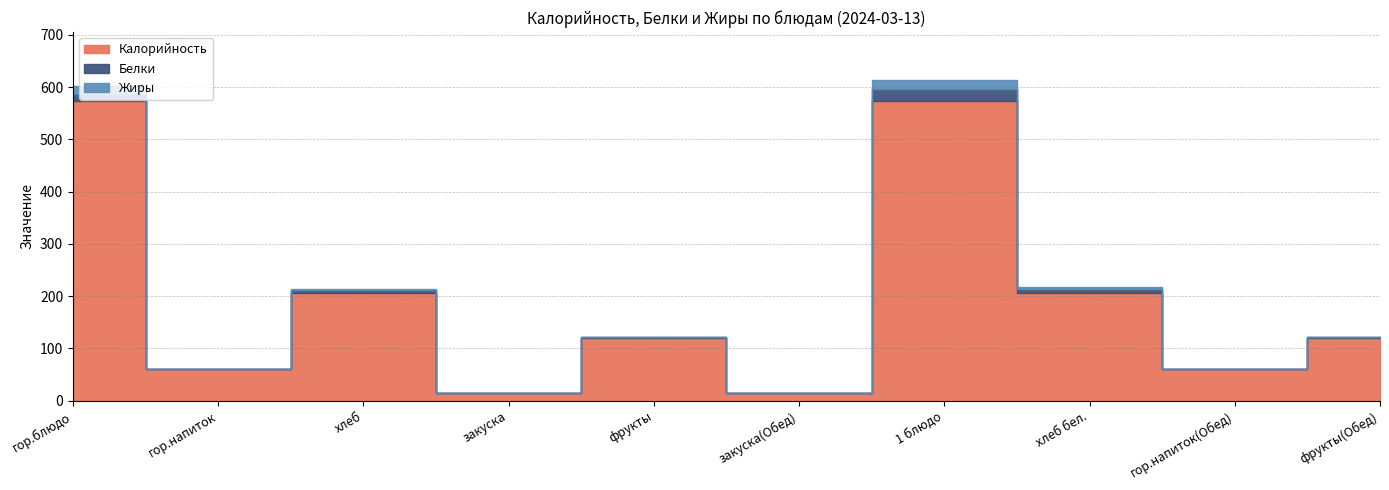

True or false: Калорийность has a value of 94.1 at гор.напиток(Обед).

False